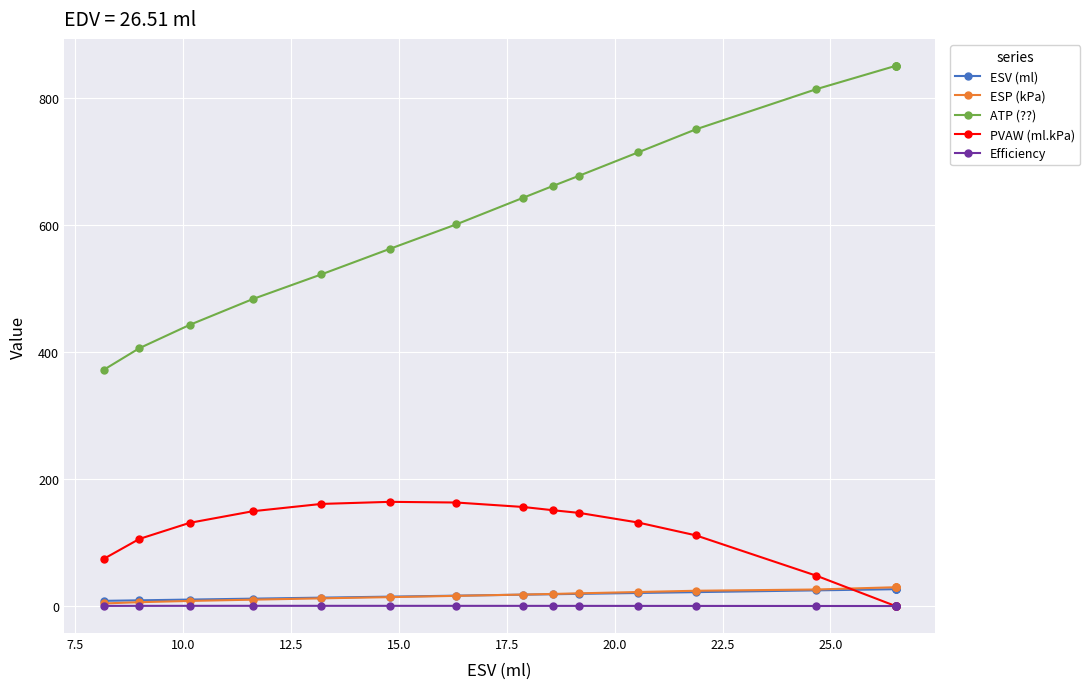

How many lines are shown in the chart?

5